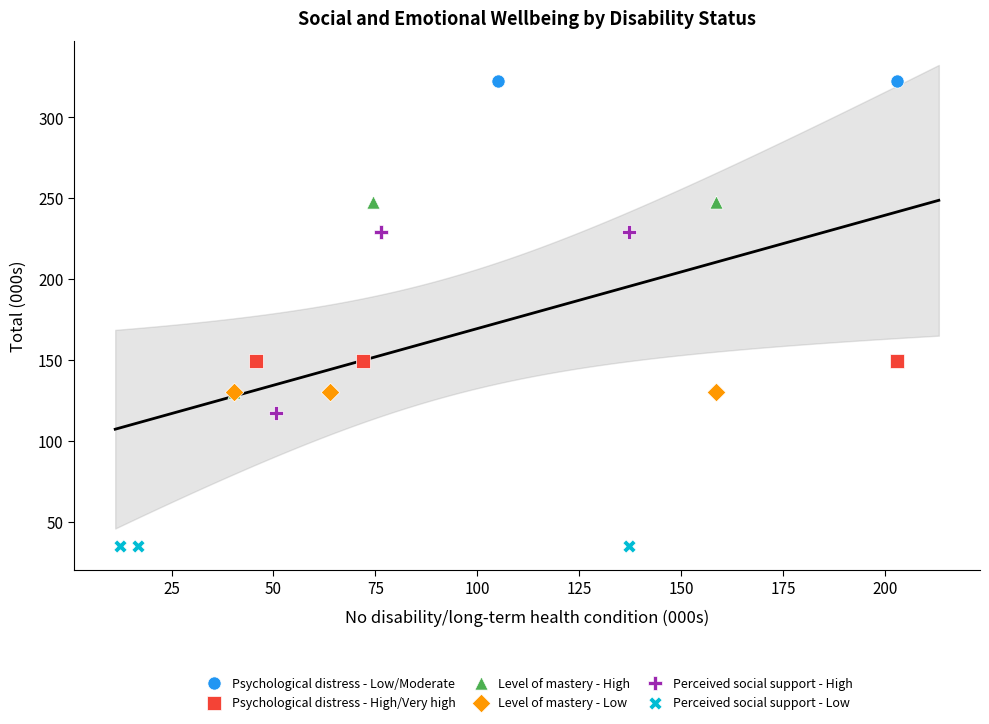

Which series reaches the minimum Y coordinate?

Perceived social support - Low